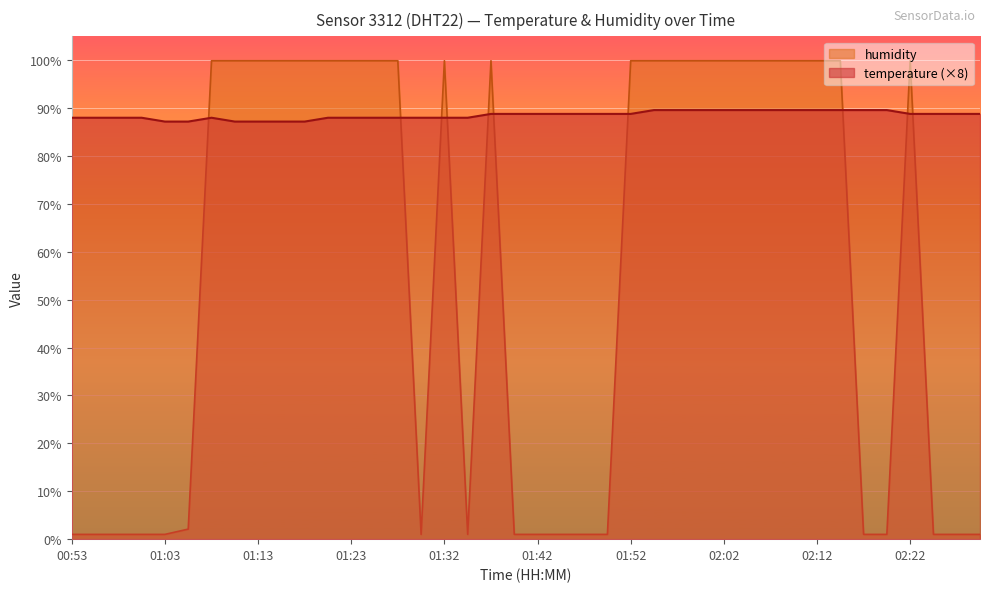

Reading left to right, transcribe all the data shown in this chart.

temperature: 88.0	88.0	88.0	88.0	87.2	87.2	88.0	87.2	87.2	87.2	87.2	88.0	88.0	88.0	88.0	88.0	88.0	88.0	88.8	88.8	88.8	88.8	88.8	88.8	88.8	89.6	89.6	89.6	89.6	89.6	89.6	89.6	89.6	89.6	89.6	89.6	88.8	88.8	88.8	88.8
humidity: 1.0	1.0	1.0	1.0	1.0	2.1	99.9	99.9	99.9	99.9	99.9	99.9	99.9	99.9	99.9	1.0	99.9	1.0	99.9	1.0	1.0	1.0	1.0	1.0	99.9	99.9	99.9	99.9	99.9	99.9	99.9	99.9	99.9	99.9	1.0	1.0	99.9	1.0	1.0	1.0